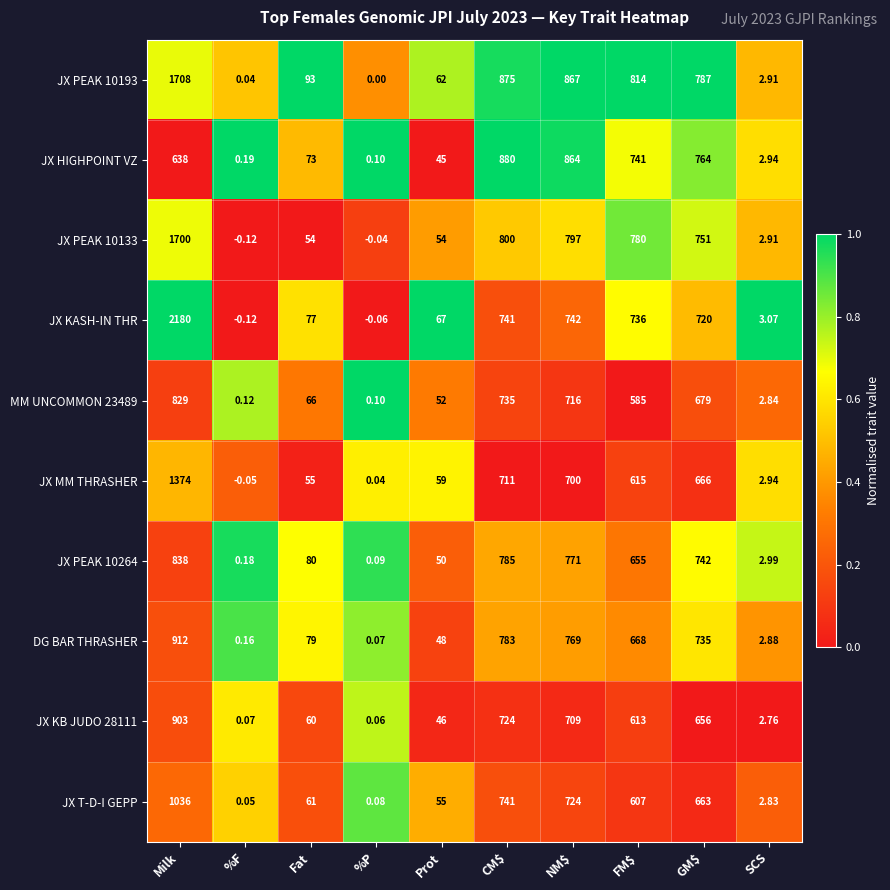

Which category has the highest value in the JX MM THRASHER series?

Milk